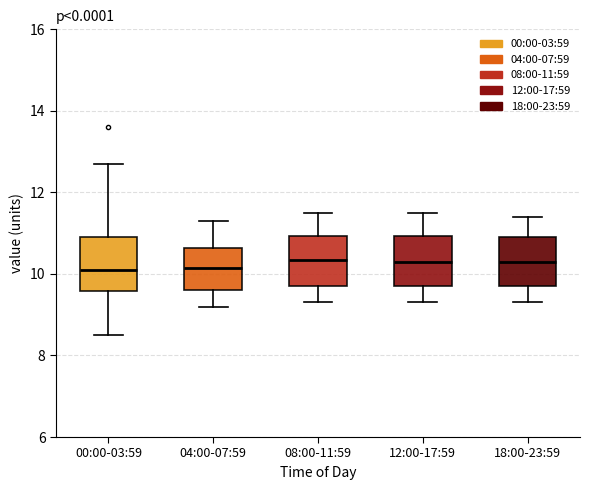

Where does the lower whisker of the box for 18:00-23:59 end on the y-axis? The values are not printed on the chart, so give them approximately, as read against the axis.

9.4